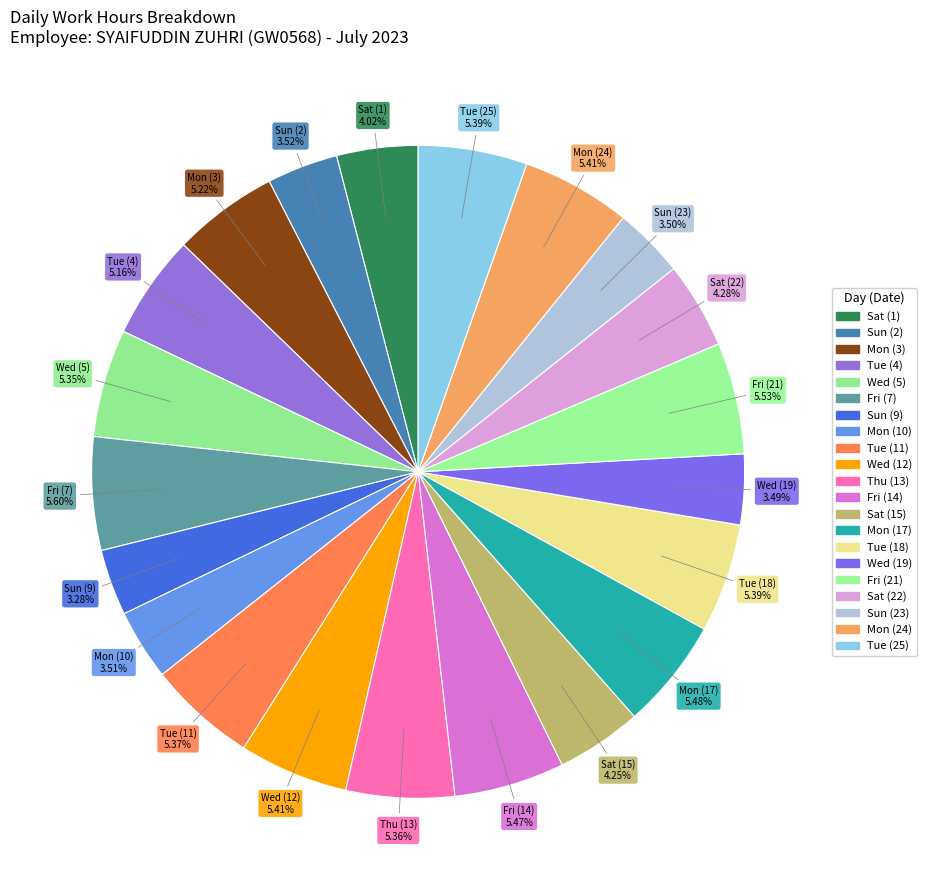

How many slices are in this pie chart?

21